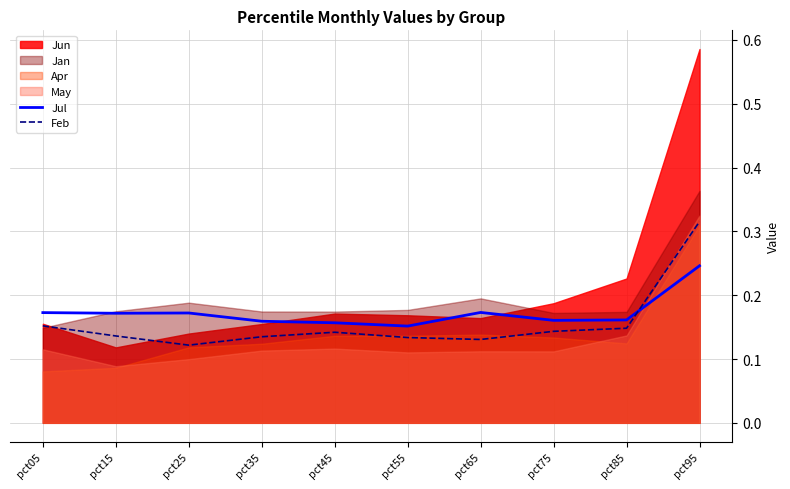

Count the Feb values in the range 0 to 1.

10